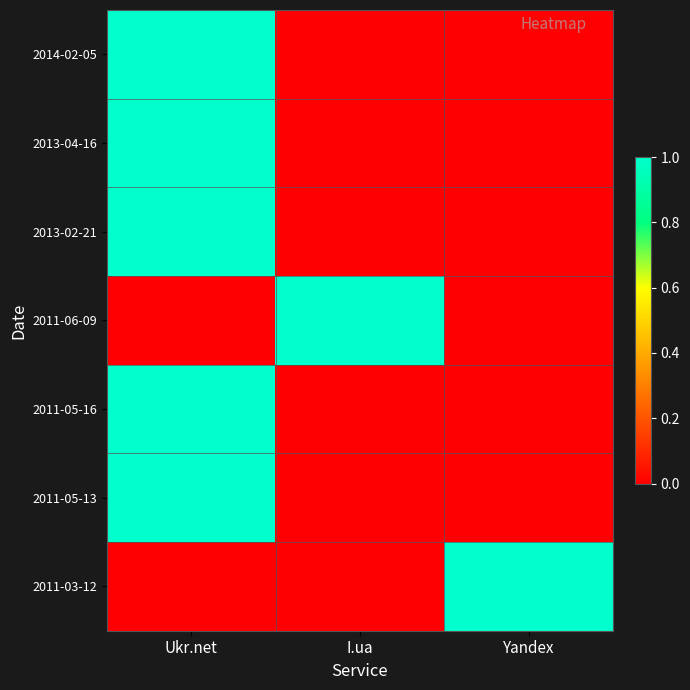

What is the difference between the highest and lowest values at I.ua?

1